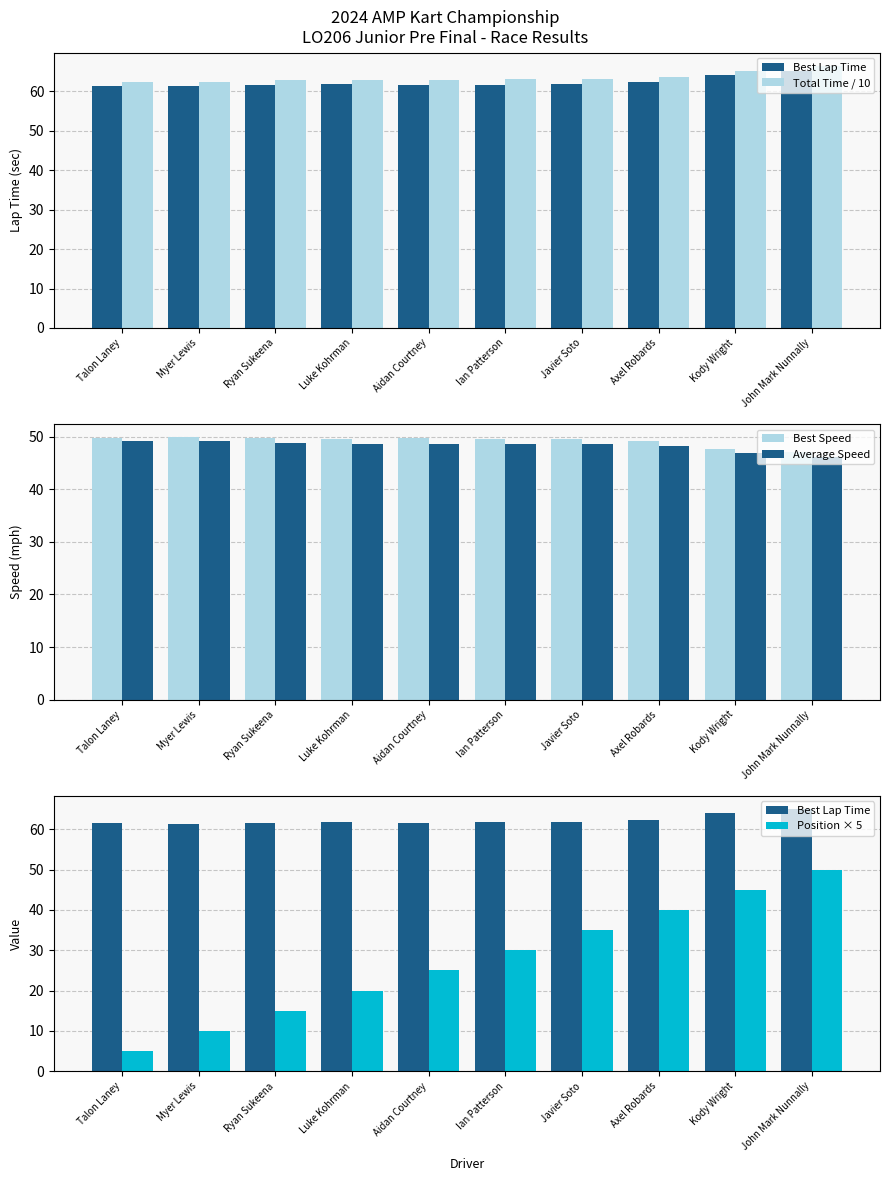

What is the sum of all Average Speed values?

482.4